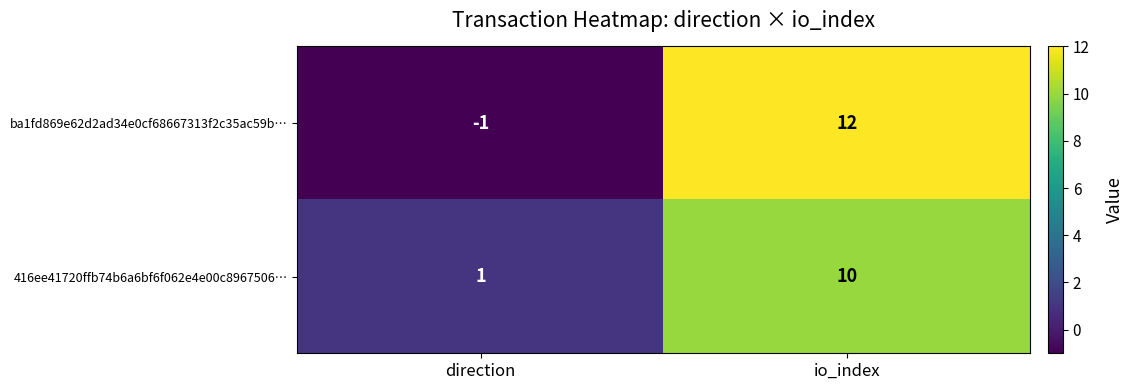

What is the difference between the highest and lowest values at direction?

2